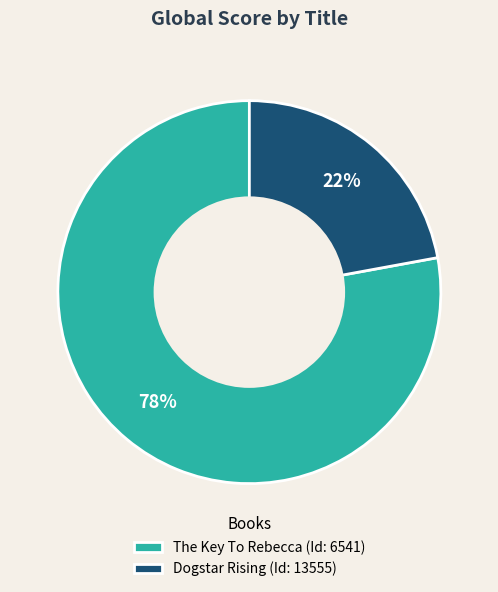

Which slice is the smallest?

Dogstar Rising